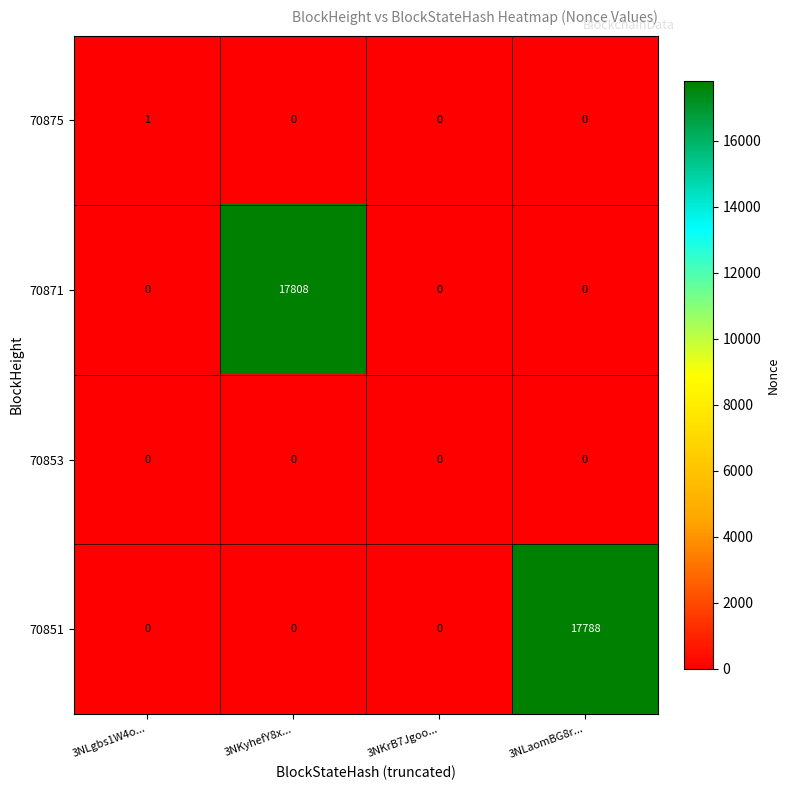

How many series are shown in this chart?

4